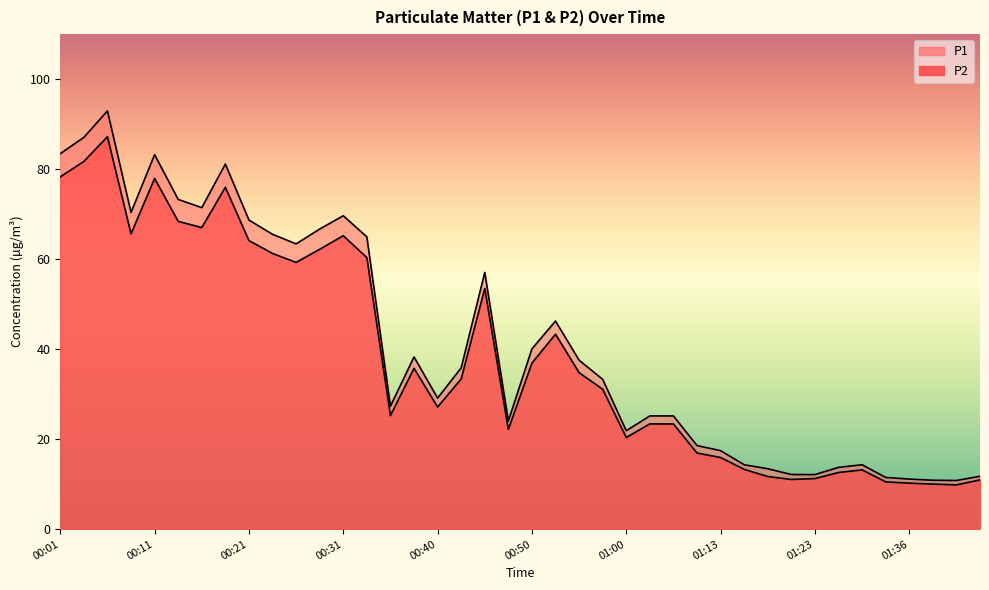

Reading left to right, list all the values displayed in this chart.

P1: 83.5	87.1	93.0	70.4	83.2	73.3	71.5	81.1	68.7	65.5	63.4	66.7	69.7	65.0	27.3	38.3	29.1	35.9	57.0	24.1	40.1	46.2	37.5	33.3	21.9	25.2	25.2	18.6	17.4	14.3	13.4	12.2	12.1	13.7	14.3	11.5	11.1	10.9	10.8	11.8
P2: 78.3	81.7	87.2	65.6	78.0	68.4	67.0	76.0	64.1	61.3	59.3	62.2	65.2	60.4	25.2	35.8	27.1	33.4	53.5	22.2	36.9	43.3	34.8	31.1	20.4	23.4	23.4	16.9	15.9	13.3	11.7	11.1	11.2	12.6	13.2	10.5	10.2	10.0	9.8	10.9